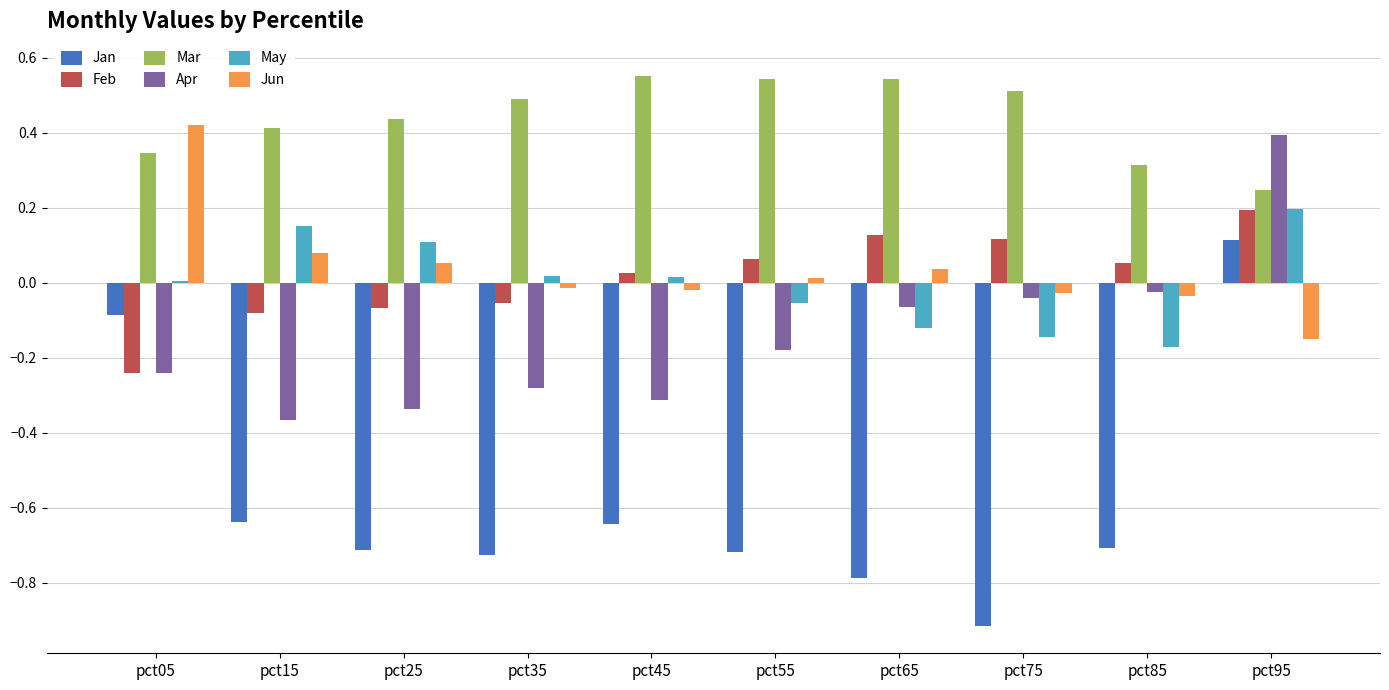

True or false: Jan has a value of 0.1 at pct95.

True